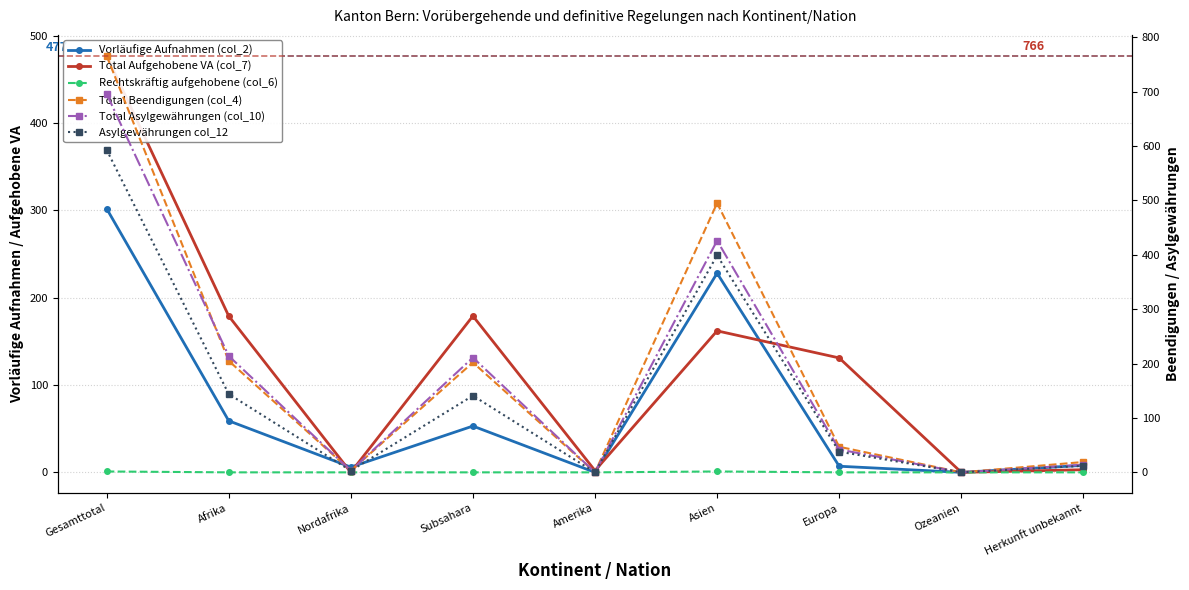

How many positive values does the Rechtskräftig aufgehobene (col_6) series have?

2